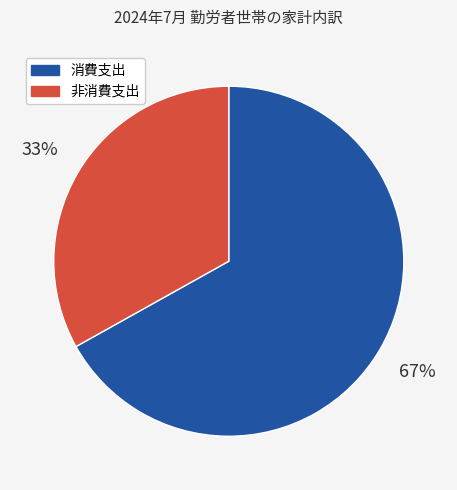

Does any single category account for the majority?

Yes